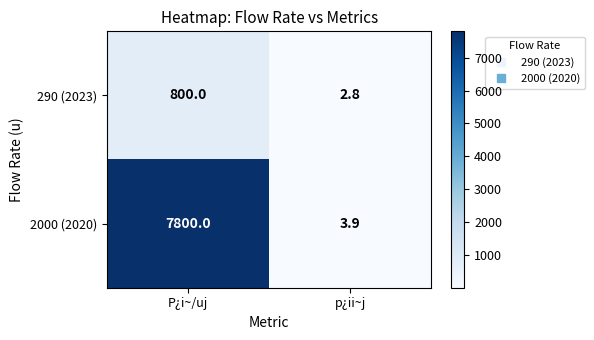

List the series in order of their peak value, lowest first.

290 (2023), 2000 (2020)